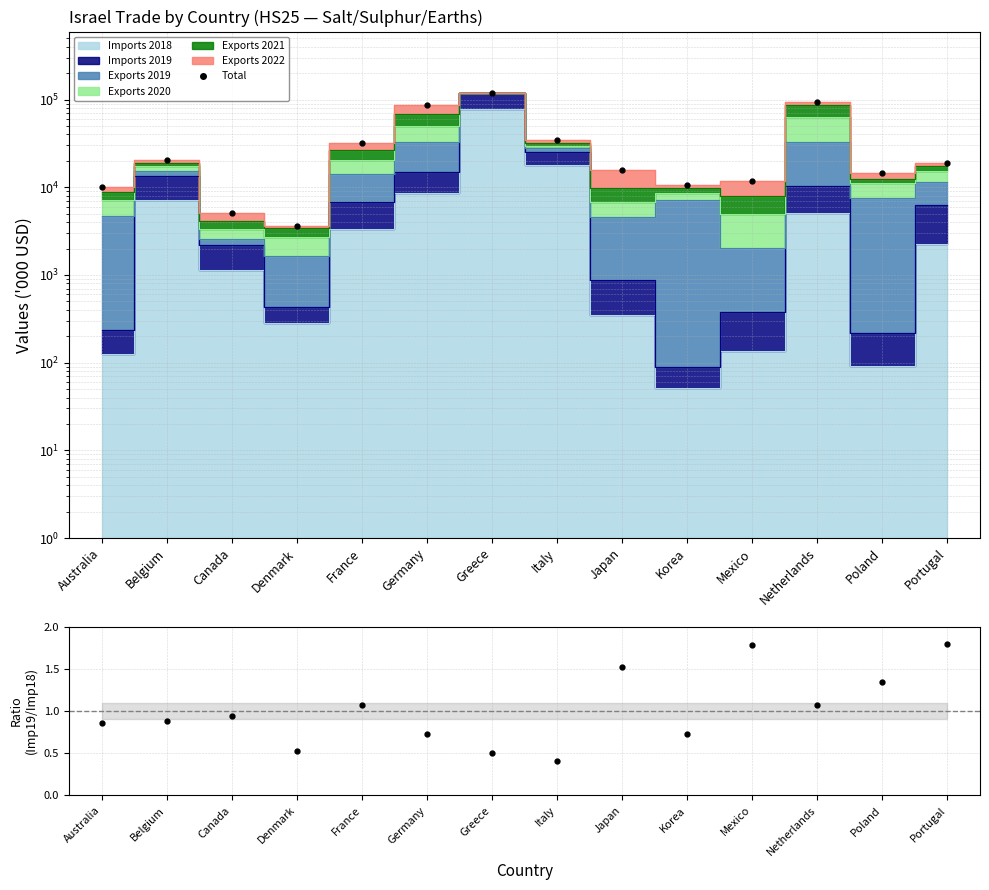

At which category does the data reach its first local valley?

Denmark